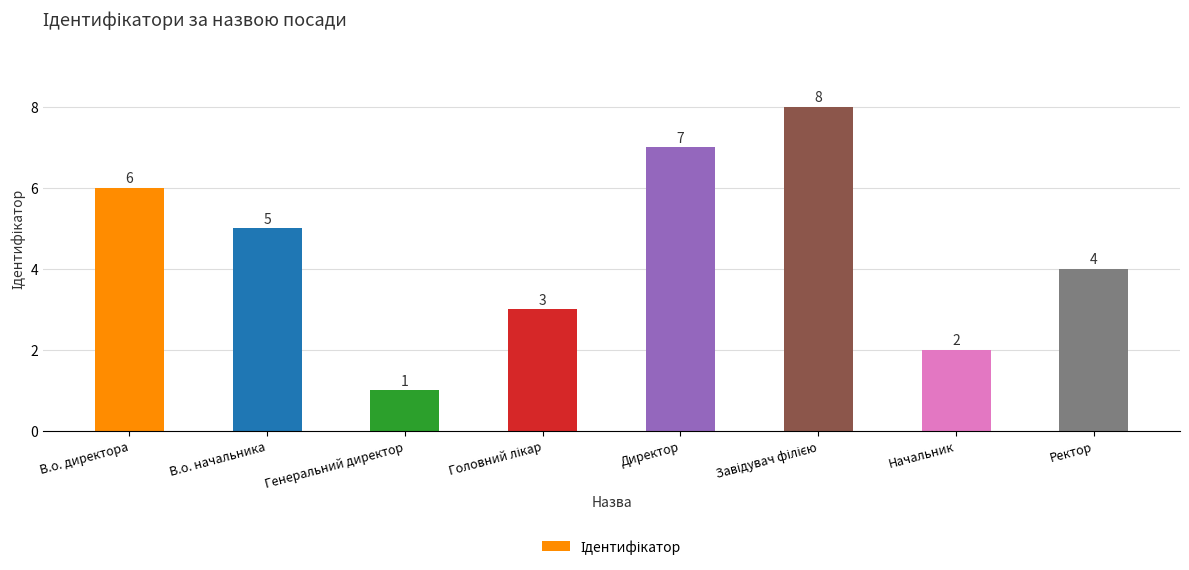

The chart shows a value of 5 at В.о. начальника. True or false?

True